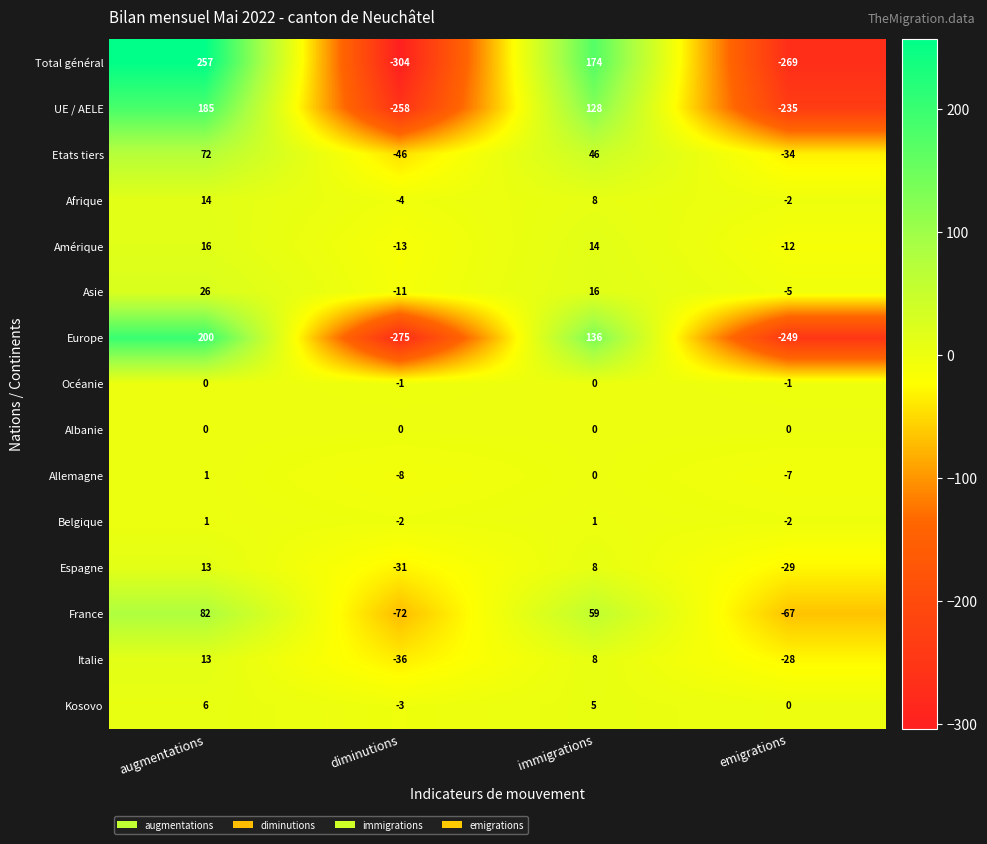

What is the sum of all Kosovo values?

8